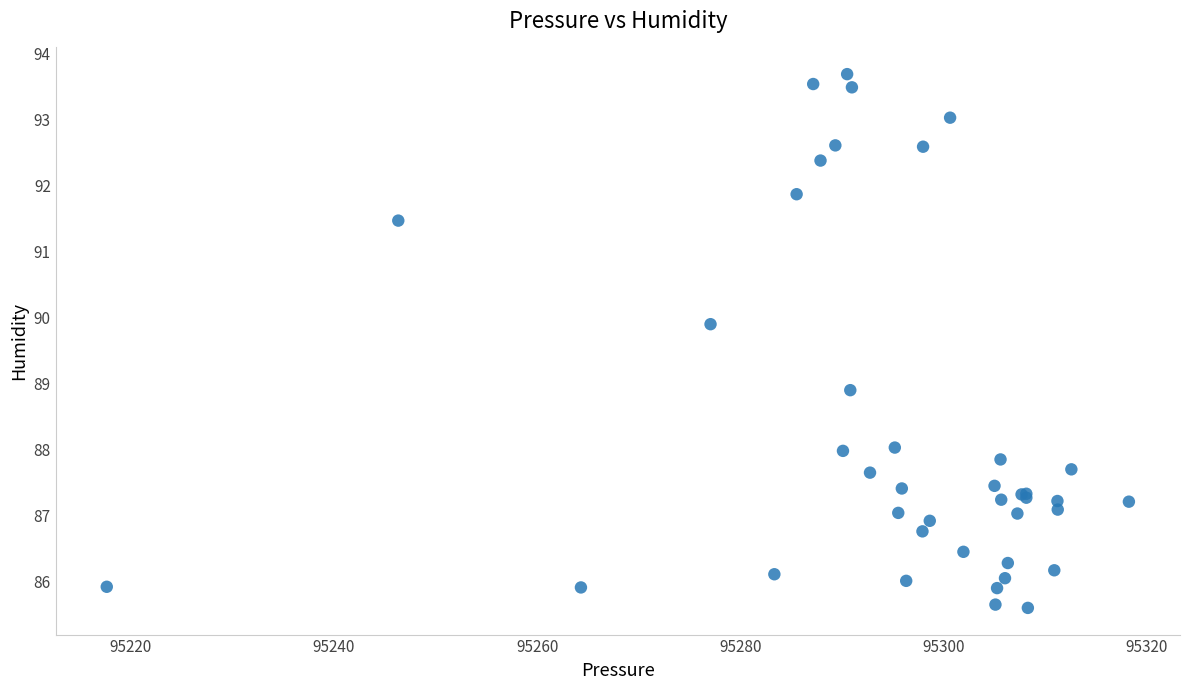

What Y value in the scatter plot is closest to 89?

88.9